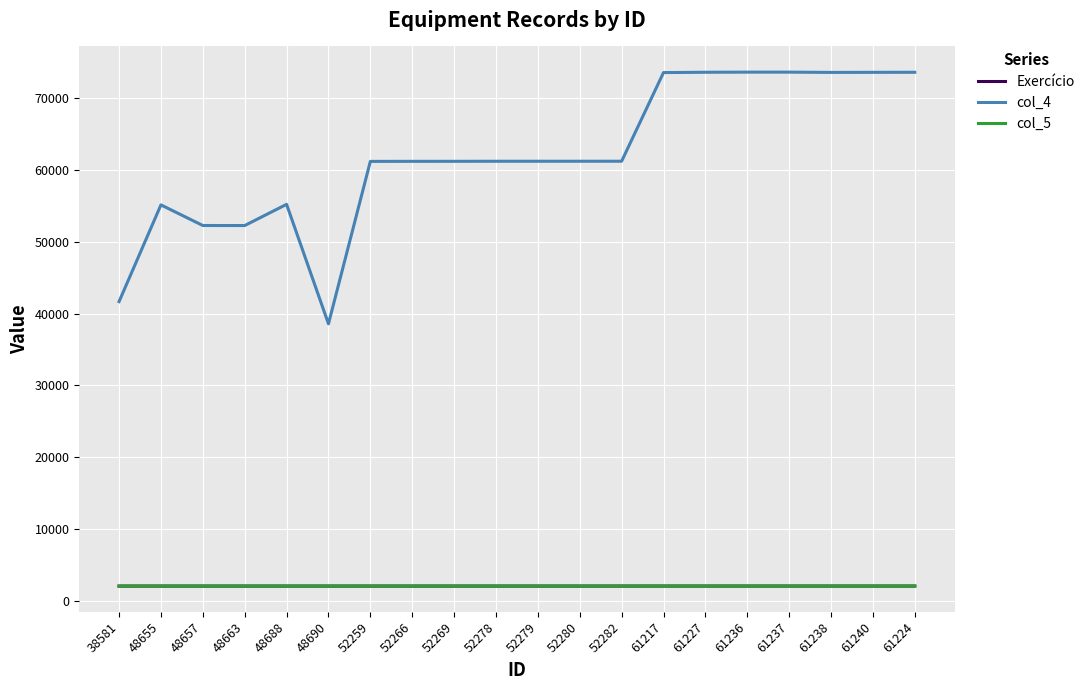

Which series has the largest range (max minus min)?

col_4